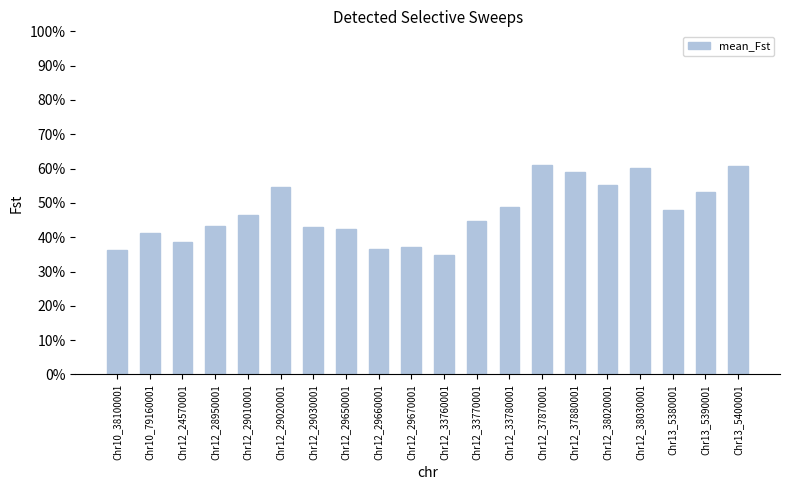

Reading left to right, extract all data points from this chart.

Chr10_38100001=0.4	Chr10_79160001=0.4	Chr12_24570001=0.4	Chr12_28950001=0.4	Chr12_29010001=0.5	Chr12_29020001=0.5	Chr12_29030001=0.4	Chr12_29650001=0.4	Chr12_29660001=0.4	Chr12_29670001=0.4	Chr12_33760001=0.3	Chr12_33770001=0.4	Chr12_33780001=0.5	Chr12_37870001=0.6	Chr12_37880001=0.6	Chr12_38020001=0.6	Chr12_38030001=0.6	Chr13_5380001=0.5	Chr13_5390001=0.5	Chr13_5400001=0.6